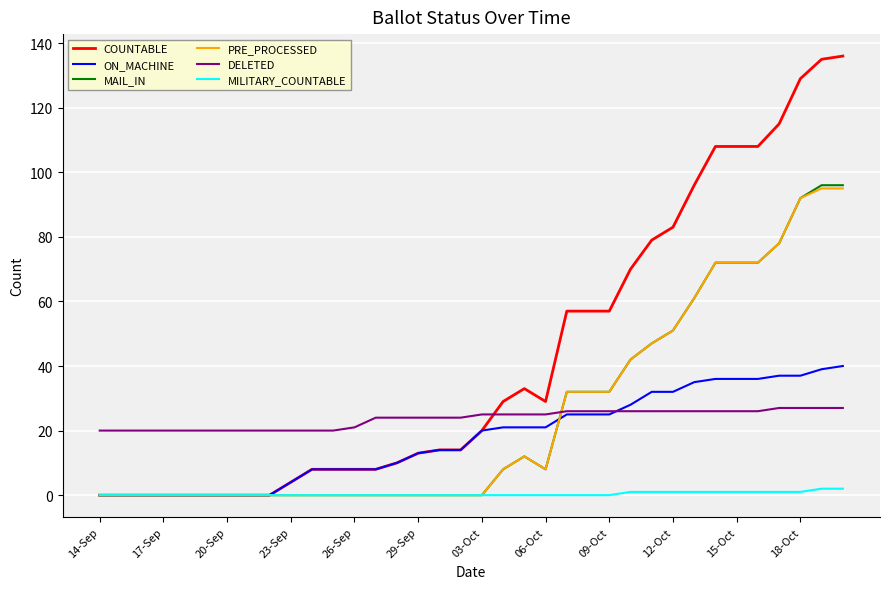

How many times do MAIL_IN and DELETED cross each other?

1